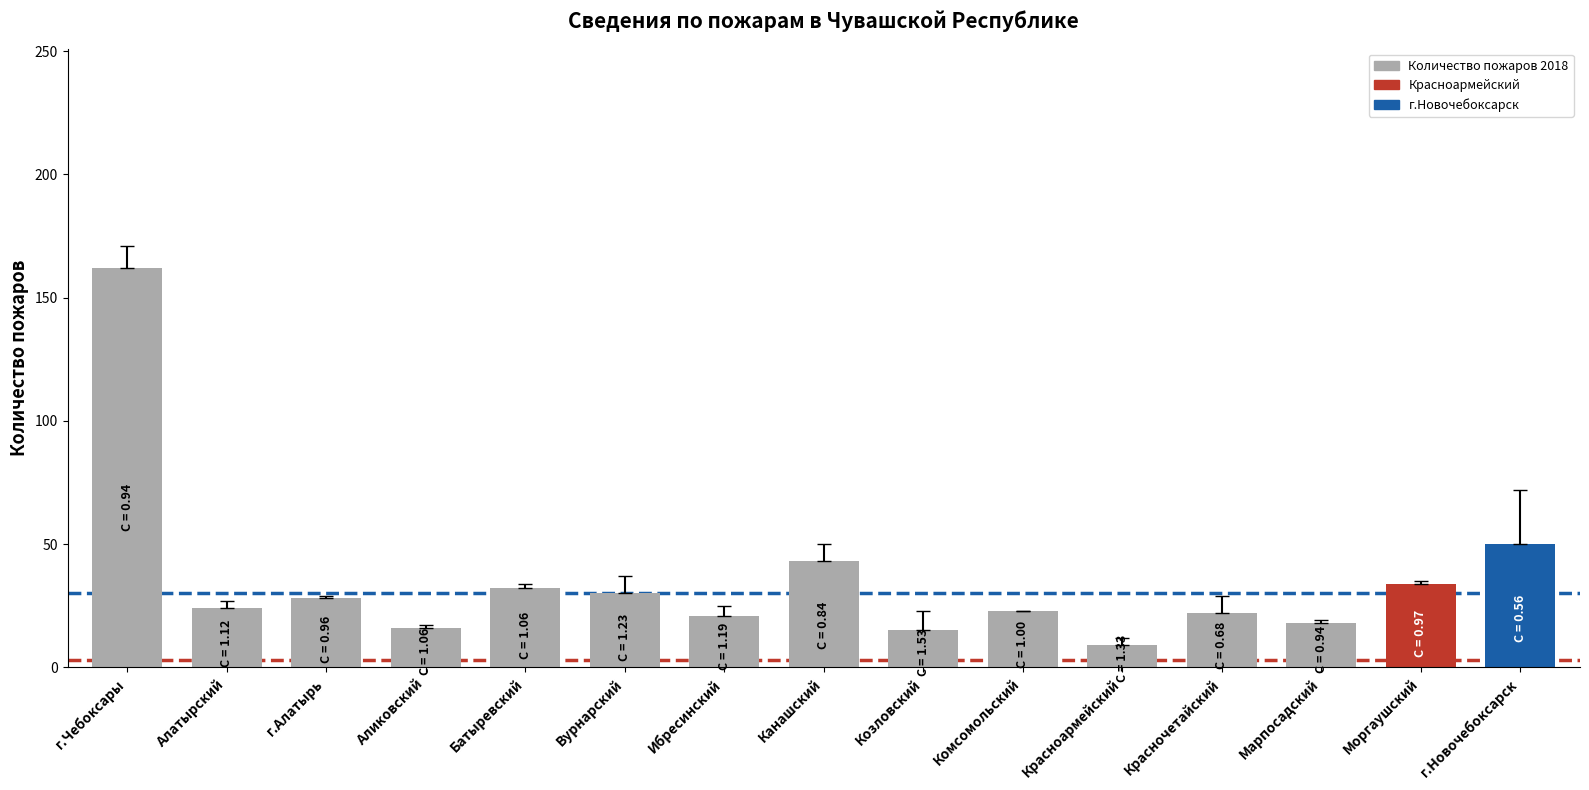

Which label corresponds to the largest value in the chart?

г.Чебоксары